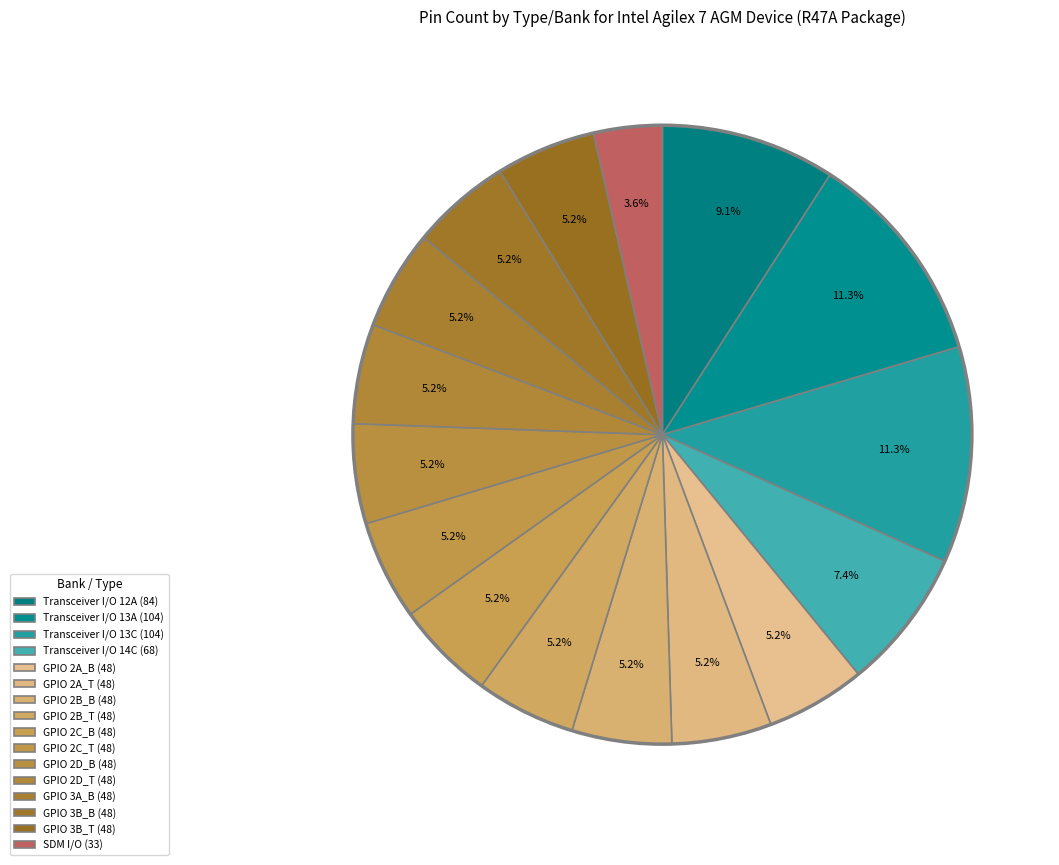

Is there any slice that represents more than half of the pie?

No